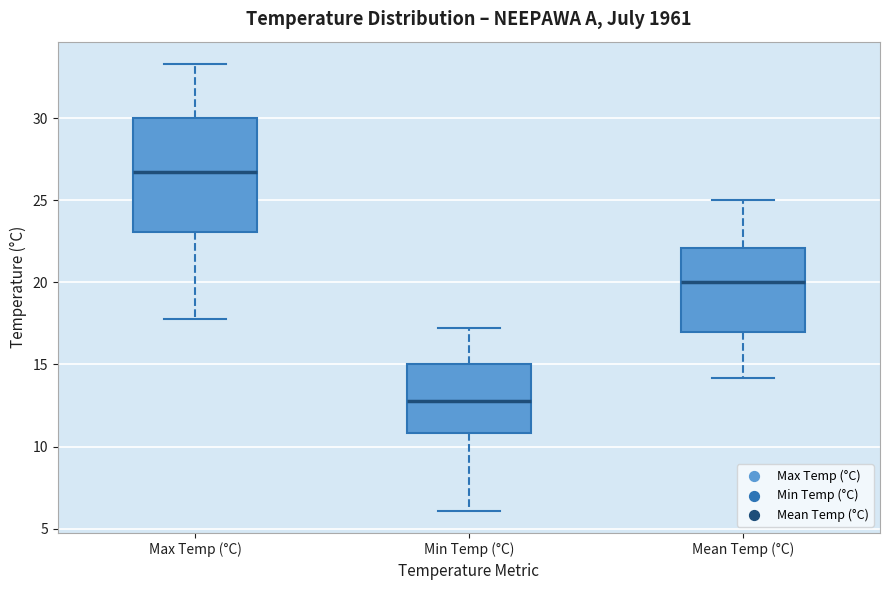

Which box is the tallest, from its lower edge to its upper edge?

Max Temp (°C)